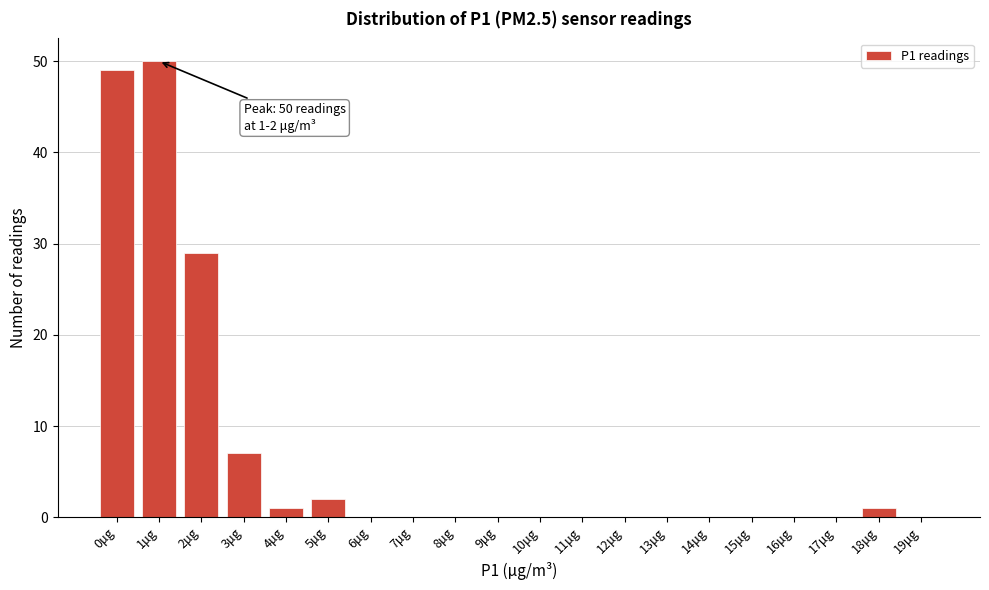

Reading right to left, what are all the values shown in this chart?

19μg=0	18μg=1	17μg=0	16μg=0	15μg=0	14μg=0	13μg=0	12μg=0	11μg=0	10μg=0	9μg=0	8μg=0	7μg=0	6μg=0	5μg=2	4μg=1	3μg=7	2μg=29	1μg=50	0μg=49